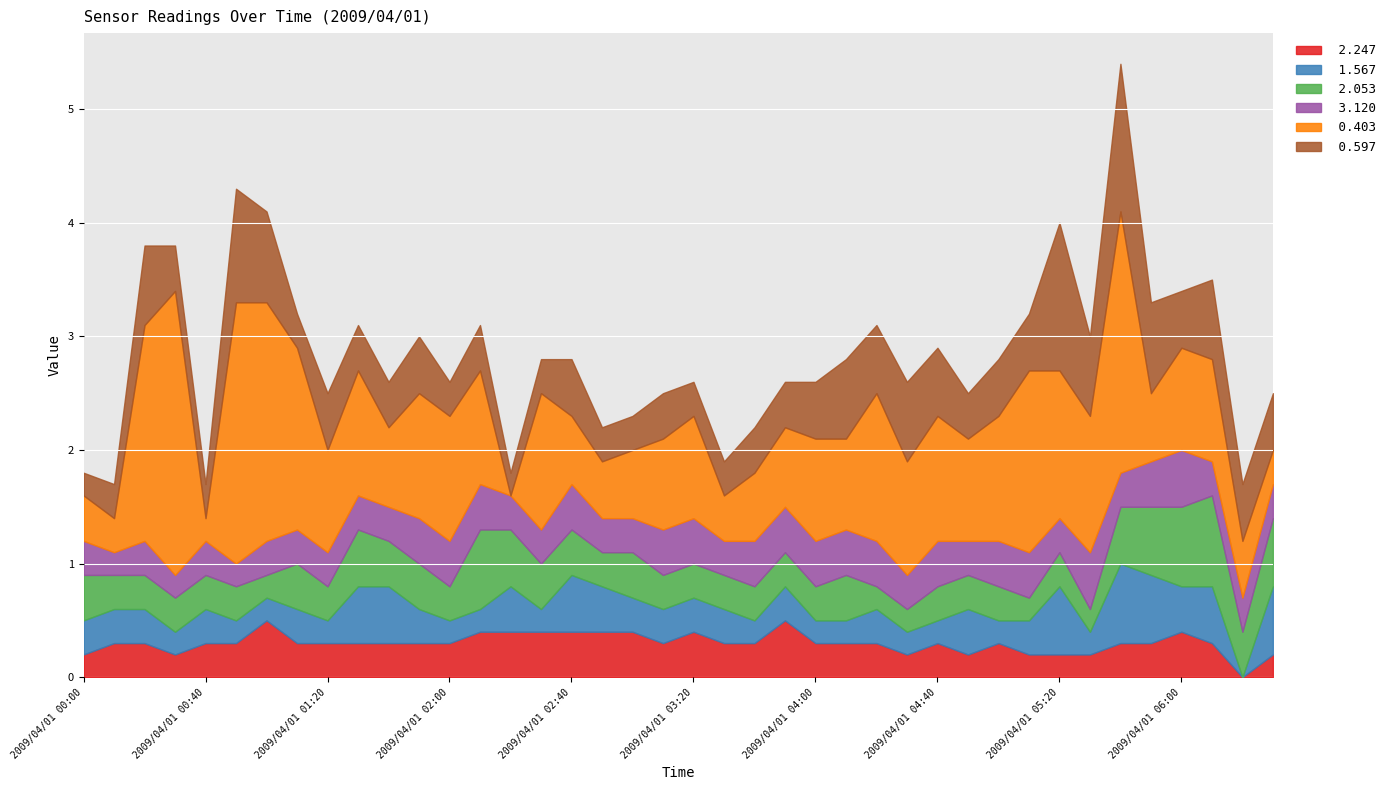

Between which two adjacent categories do  1.567 and  2.053 first intersect?

2009/04/01 01:40 and 2009/04/01 01:50